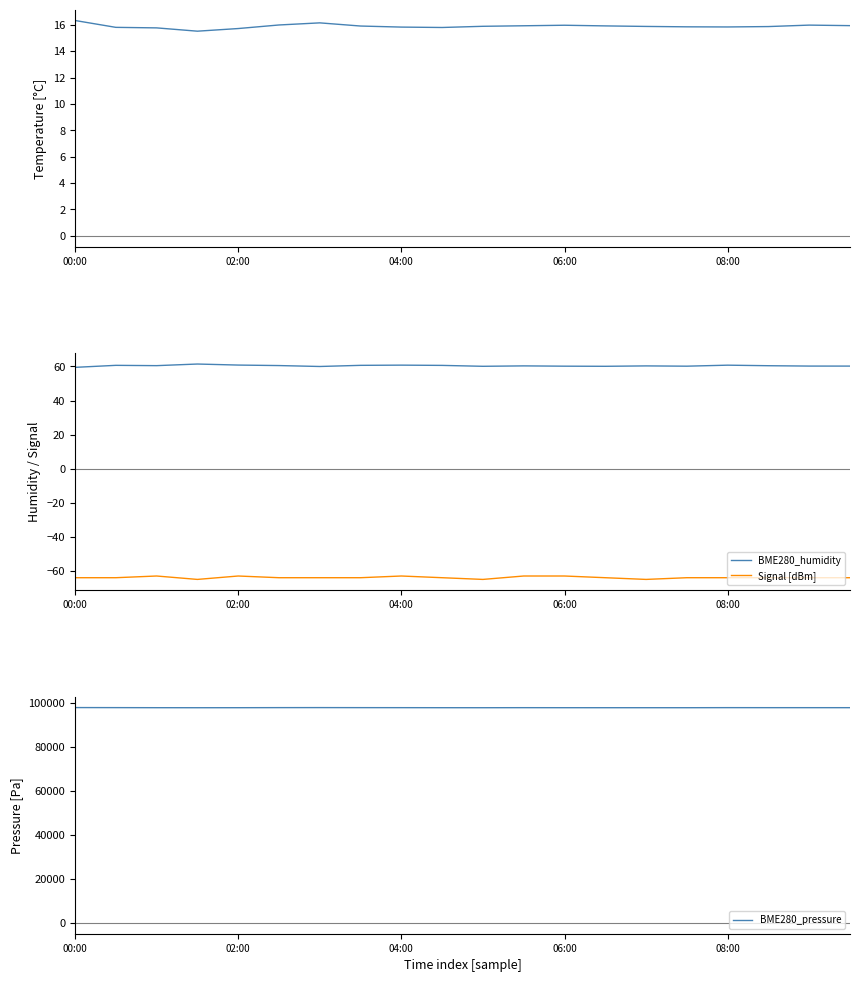

True or false: BME280_temperature and BME280_pressure intersect in this chart.

False